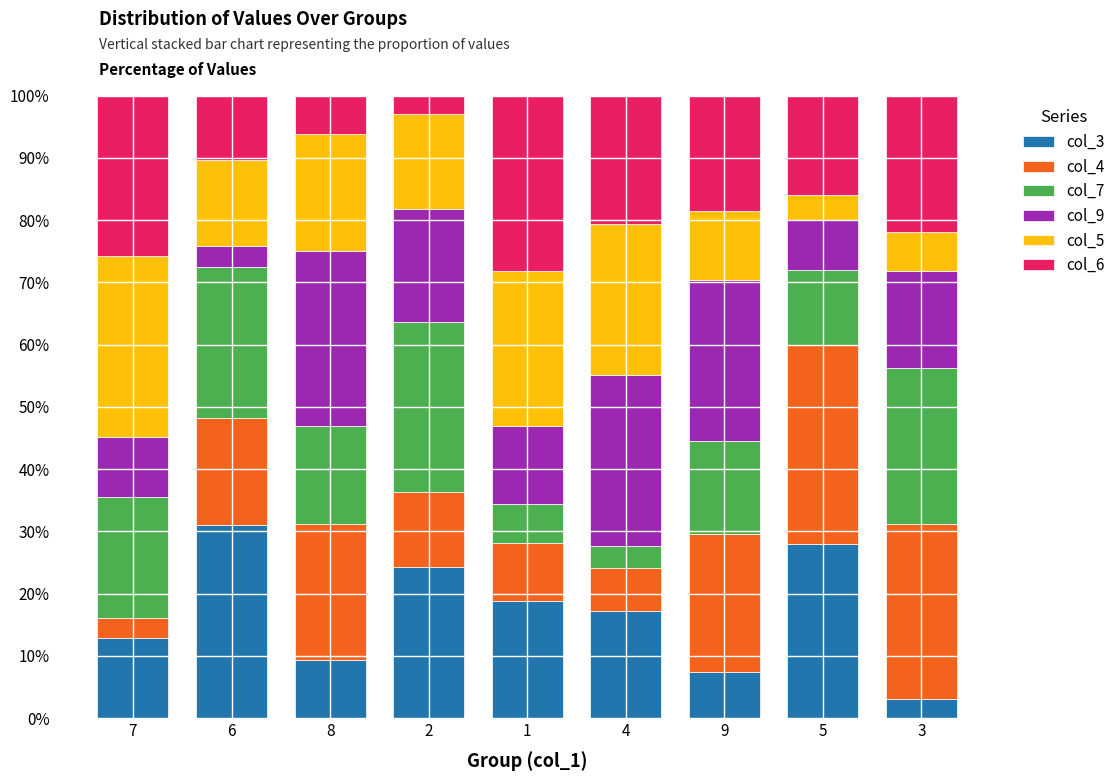

The col_3 series shows 24.2 at 2. True or false?

True